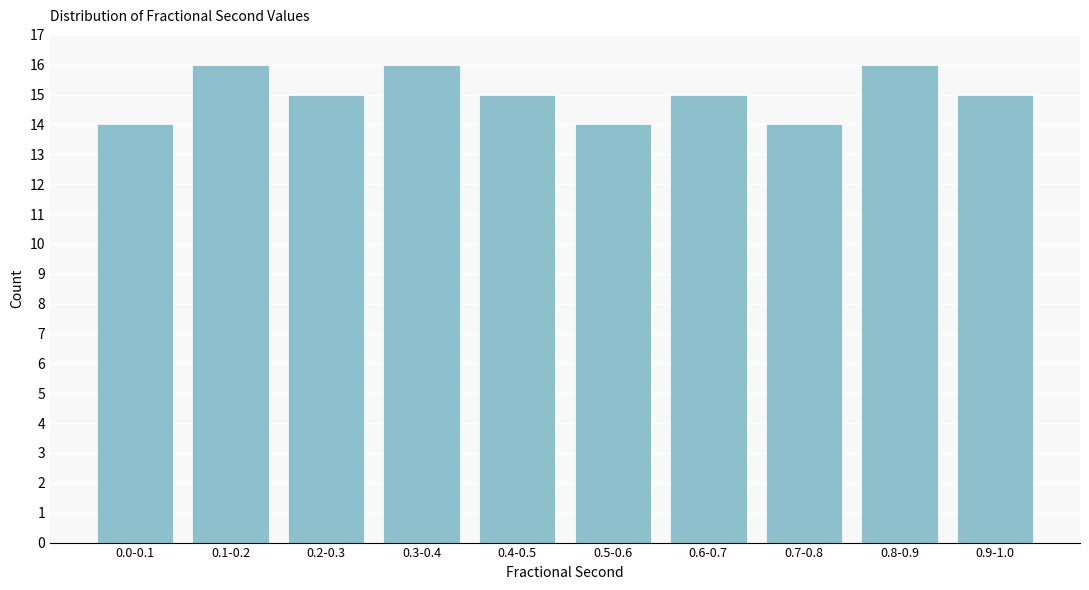

Reading left to right, list all the values displayed in this chart.

0.0-0.1=14	0.1-0.2=16	0.2-0.3=15	0.3-0.4=16	0.4-0.5=15	0.5-0.6=14	0.6-0.7=15	0.7-0.8=14	0.8-0.9=16	0.9-1.0=15